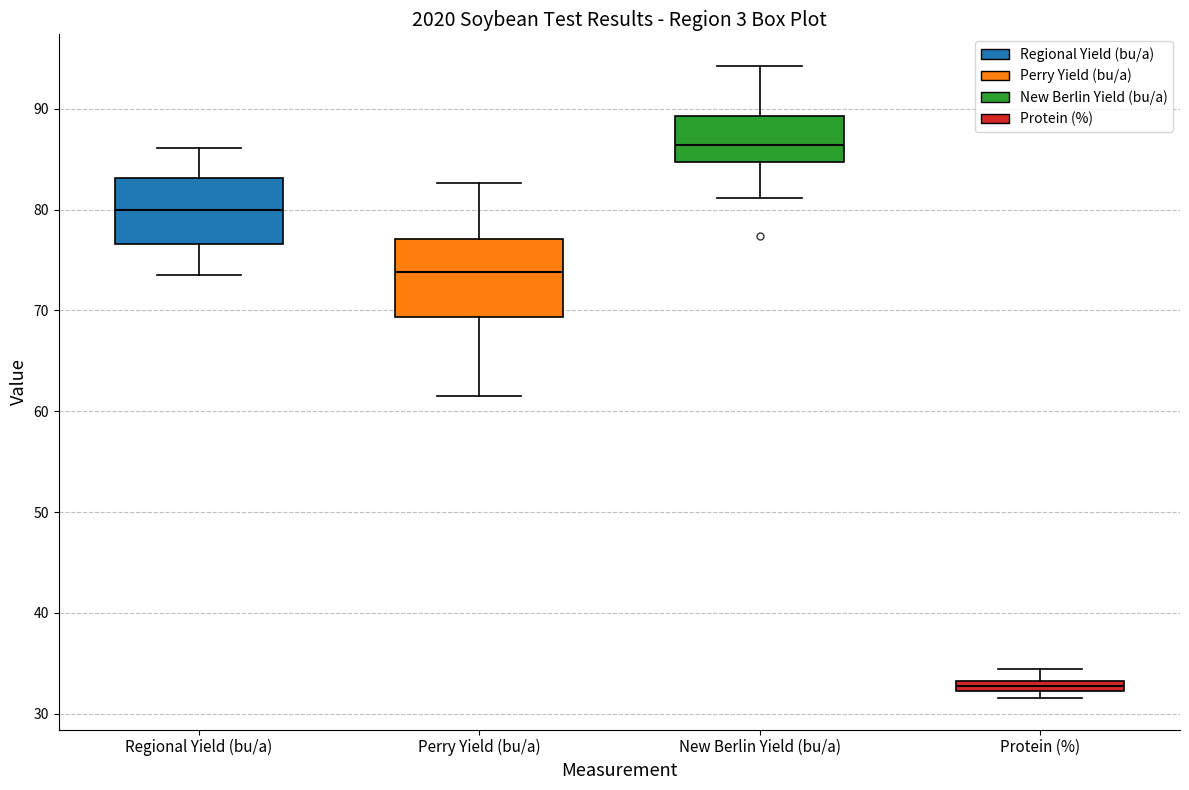

Which box is the tallest, from its lower edge to its upper edge?

Perry Yield (bu/a)